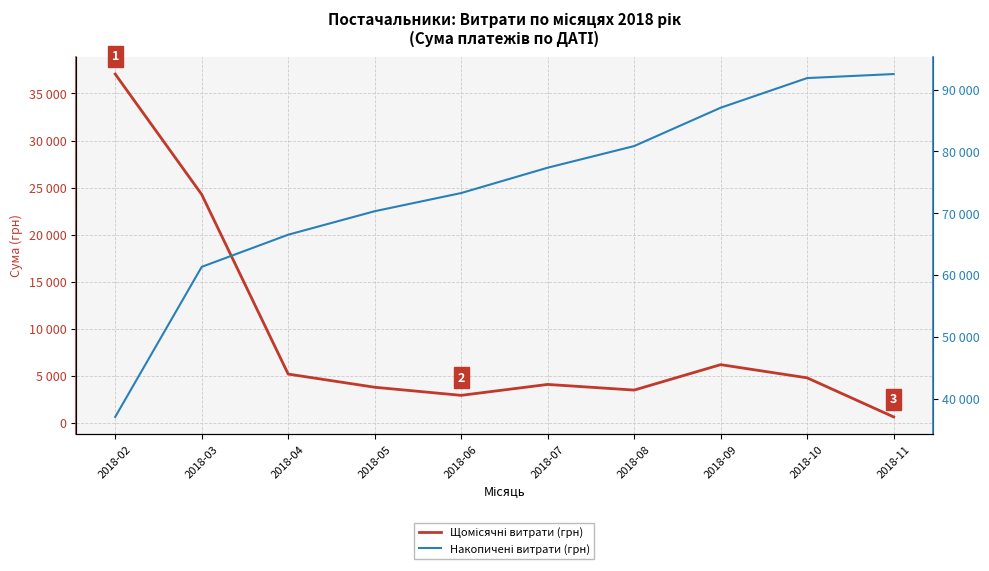

True or false: Накопичені витрати (грн) and Щомісячні витрати (грн) cross at least once.

False